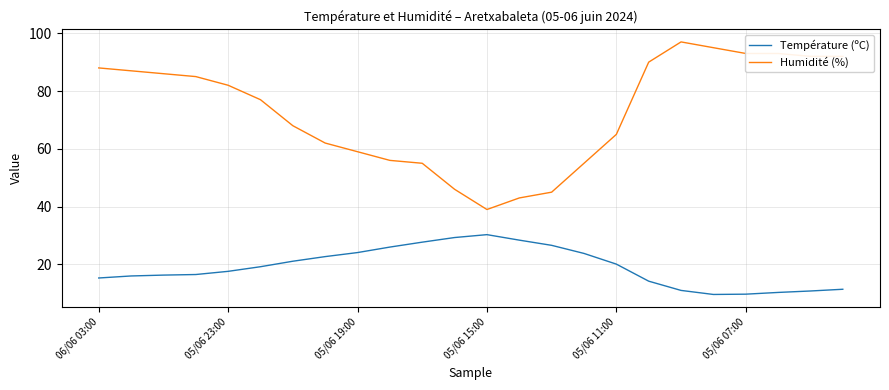

What is the smallest value displayed?

9.6